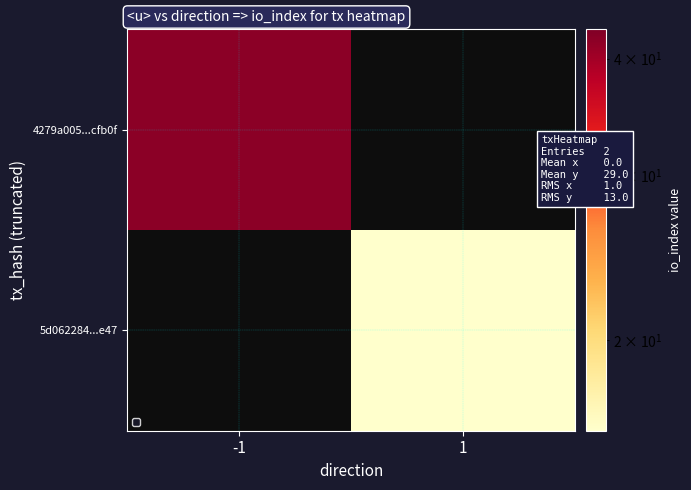

List the series in order of their overall mean, highest first.

4279a005...cfb0f, 5d062284...e47